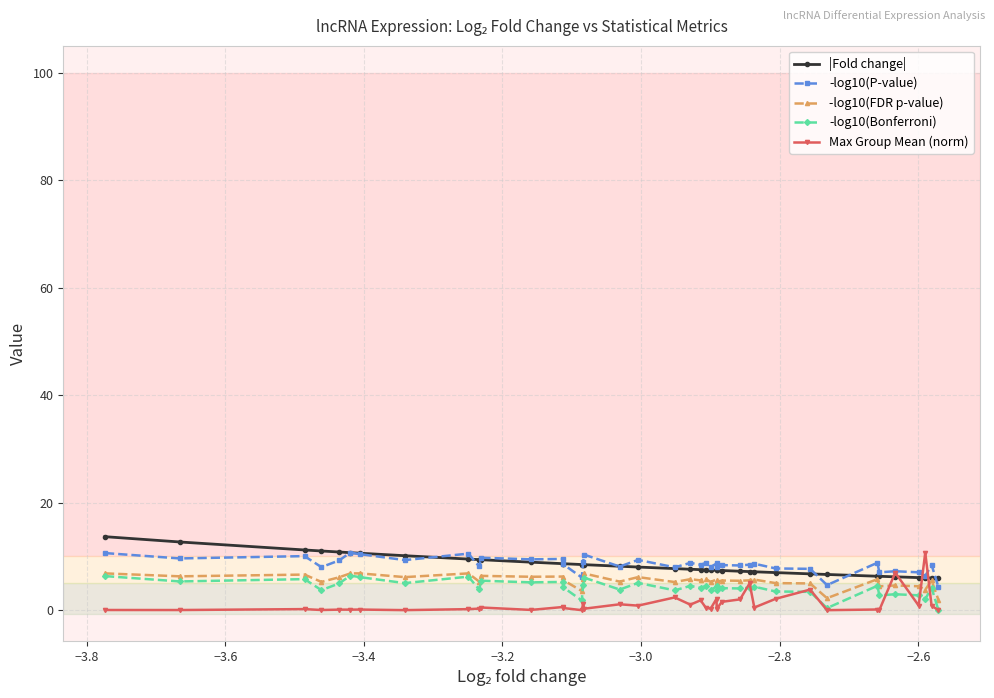

What are all the series names shown in the legend?

|Fold change|, -log10(P-value), -log10(FDR p-value), -log10(Bonferroni), Max Group Mean (norm)